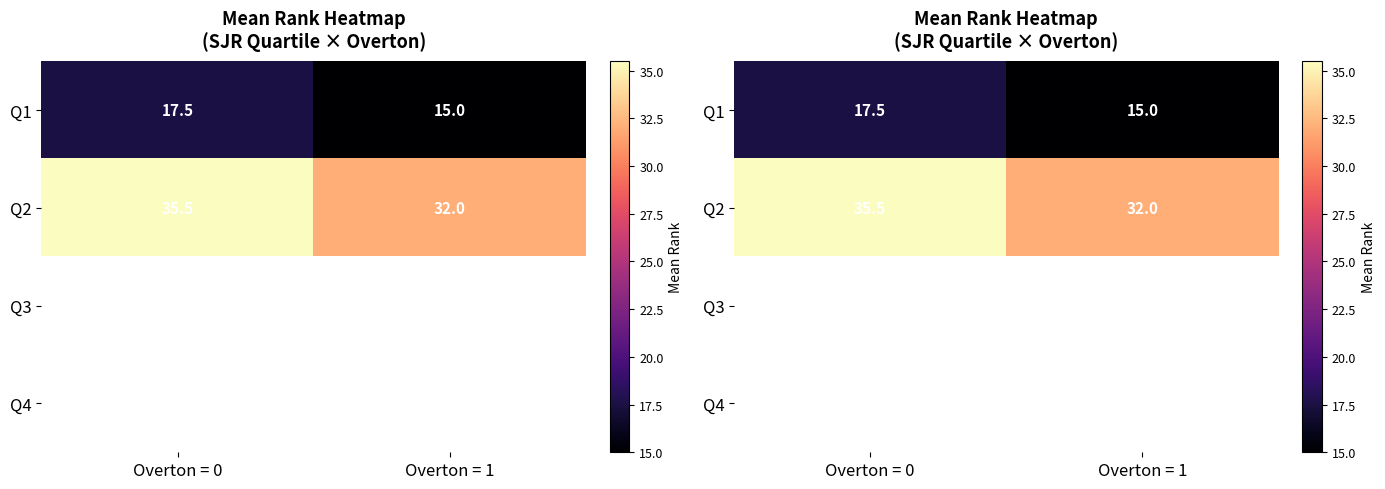

Which has a higher value, Overton = 0 or Overton = 1?

Overton = 0